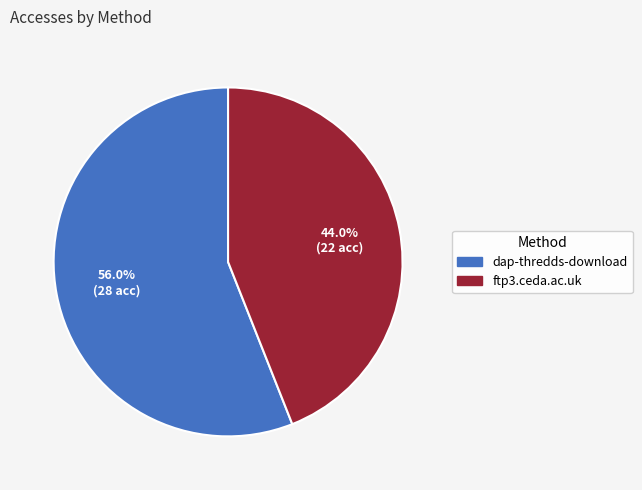

Do ftp3.ceda.ac.uk and dap-thredds-download together represent more than half of the pie?

Yes